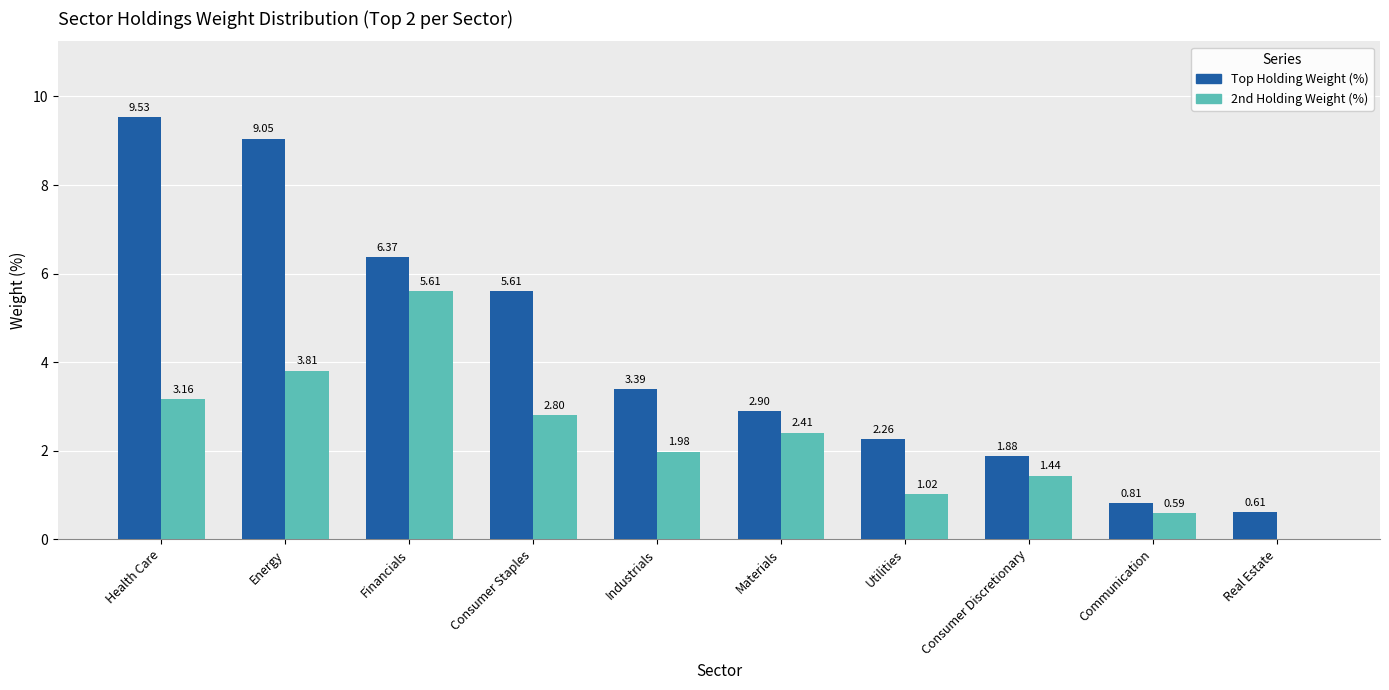

What is the sum of all Top Holding Weight (%) values?

42.4